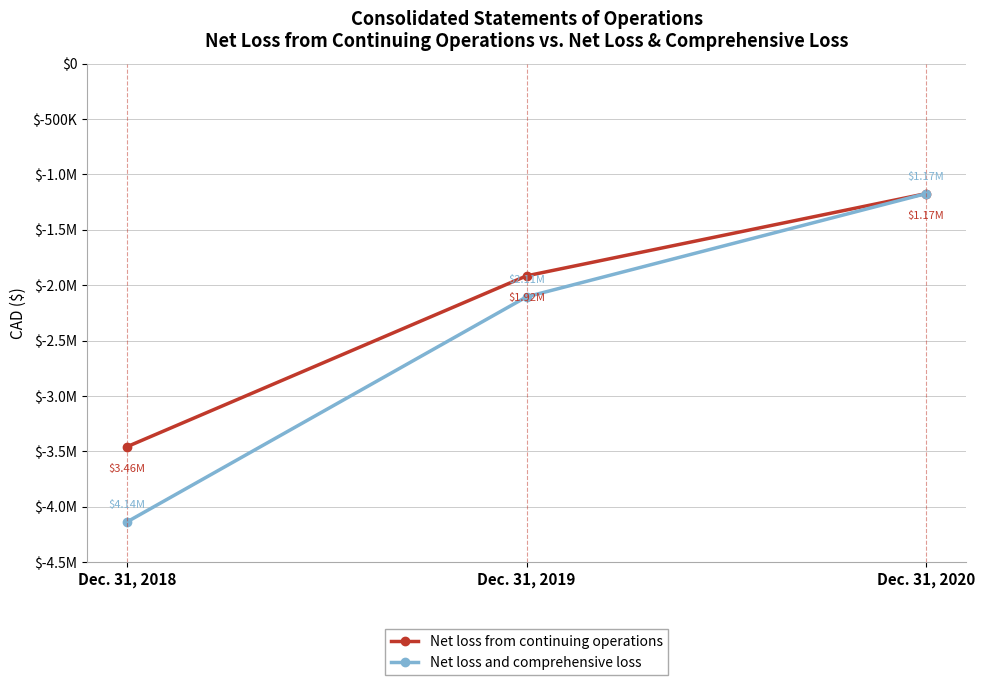

Rank the series by their maximum value, from highest to lowest.

Net loss from continuing operations, Net loss and comprehensive loss